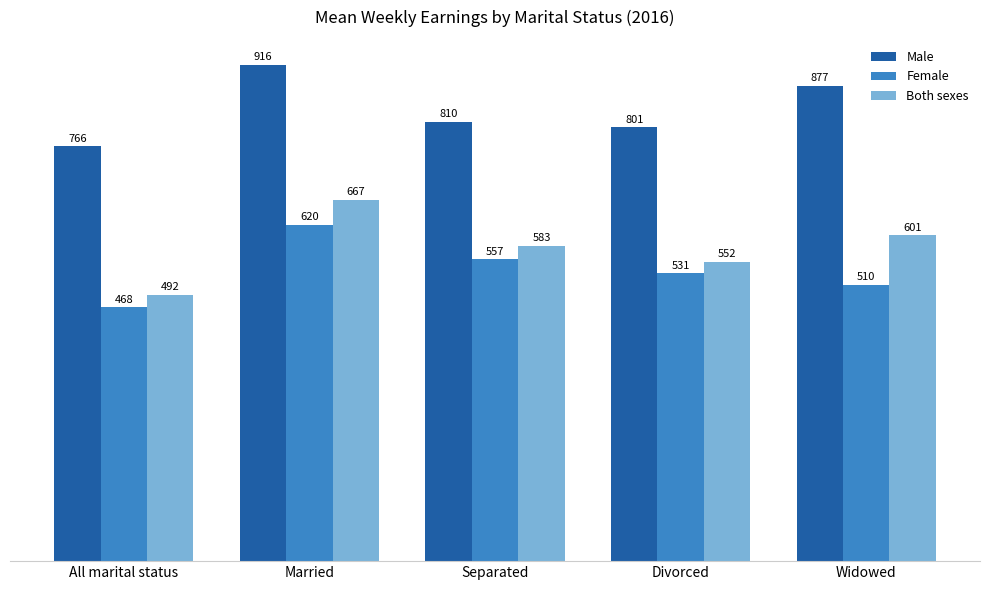

What position from the left is Married?

2